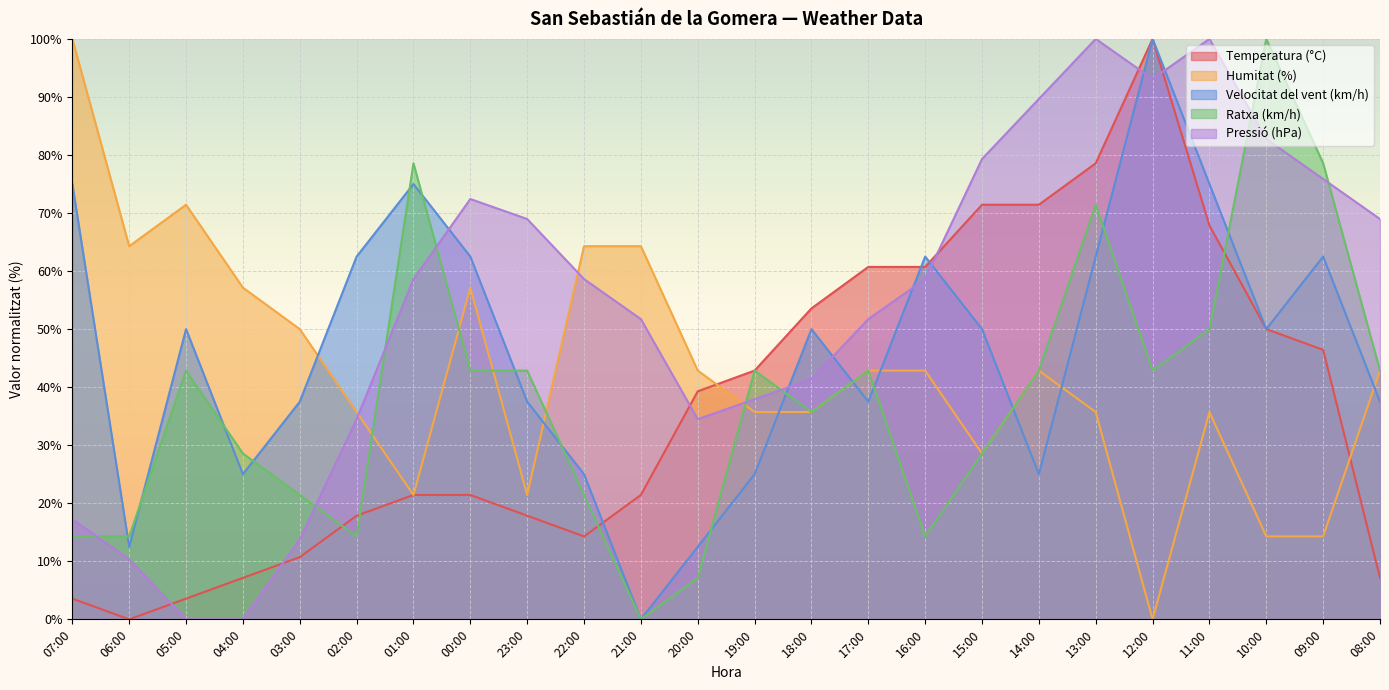

How many lines are shown in the chart?

5